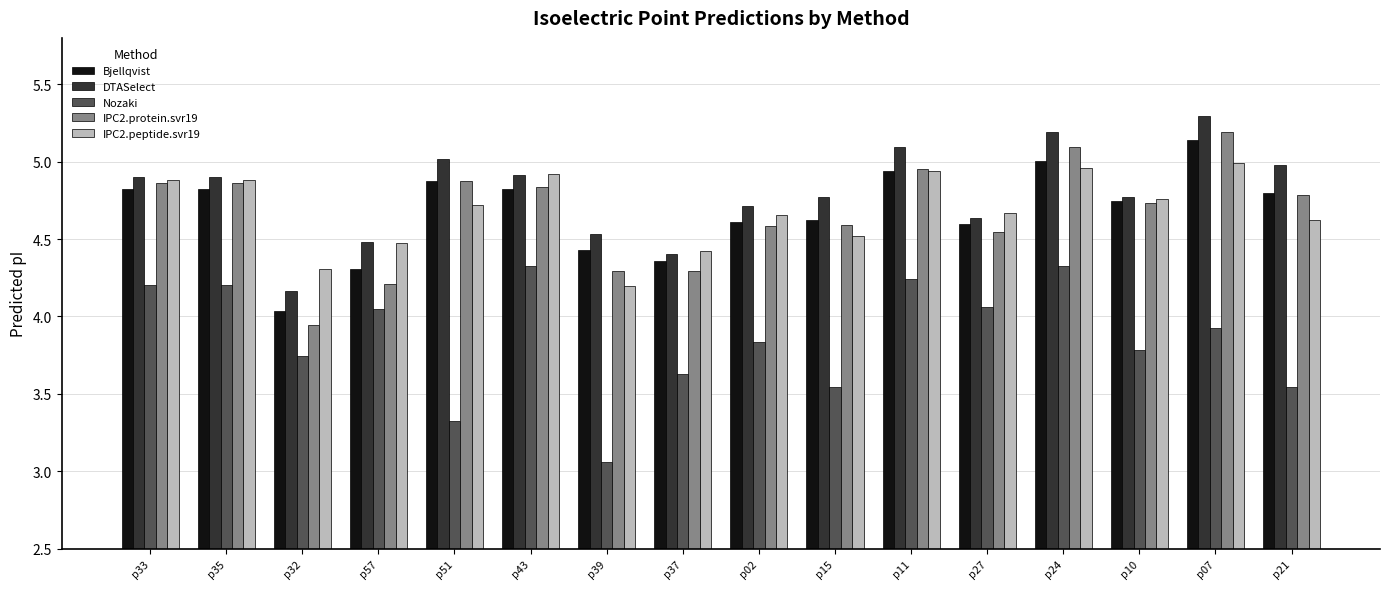

Between p37 and p27, which series saw the biggest shift?

Nozaki